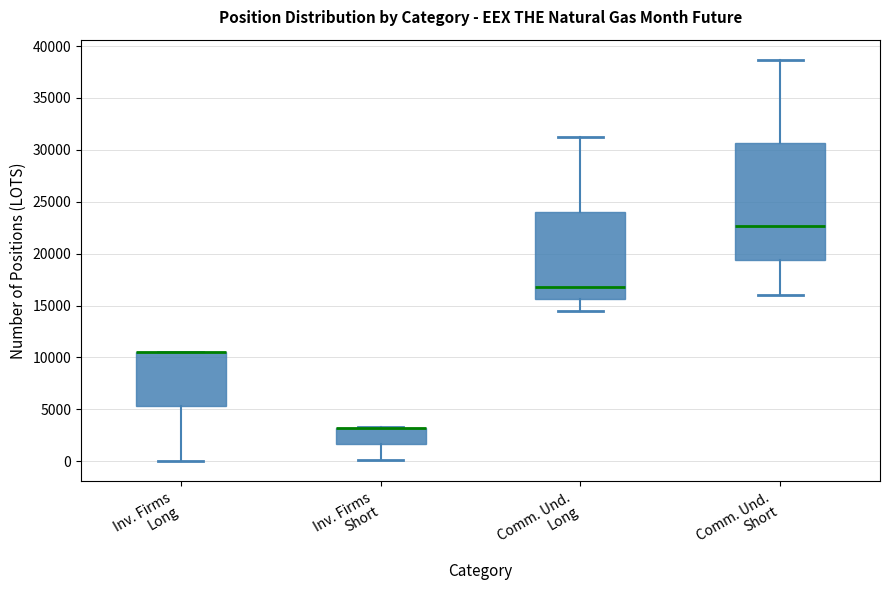

Where is the upper edge of the box for Inv. Firms Short on the y-axis? The values are not printed on the chart, so give them approximately, as read against the axis.

3000